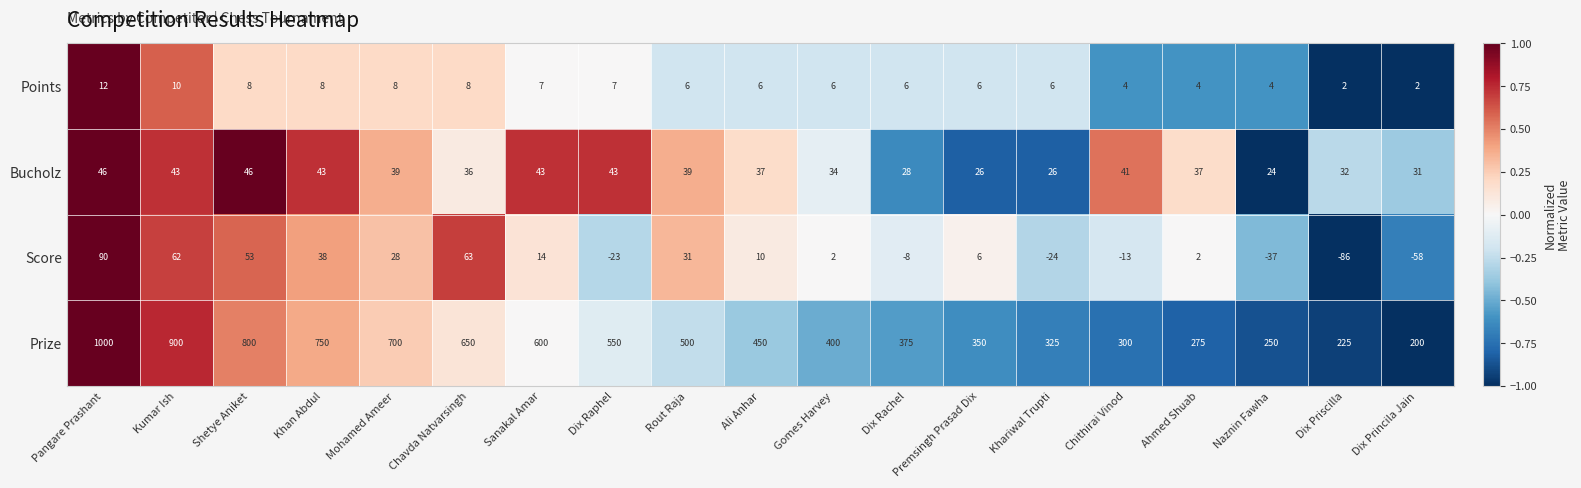

What is the spread (max minus min) of values at Gomes Harvey?

398